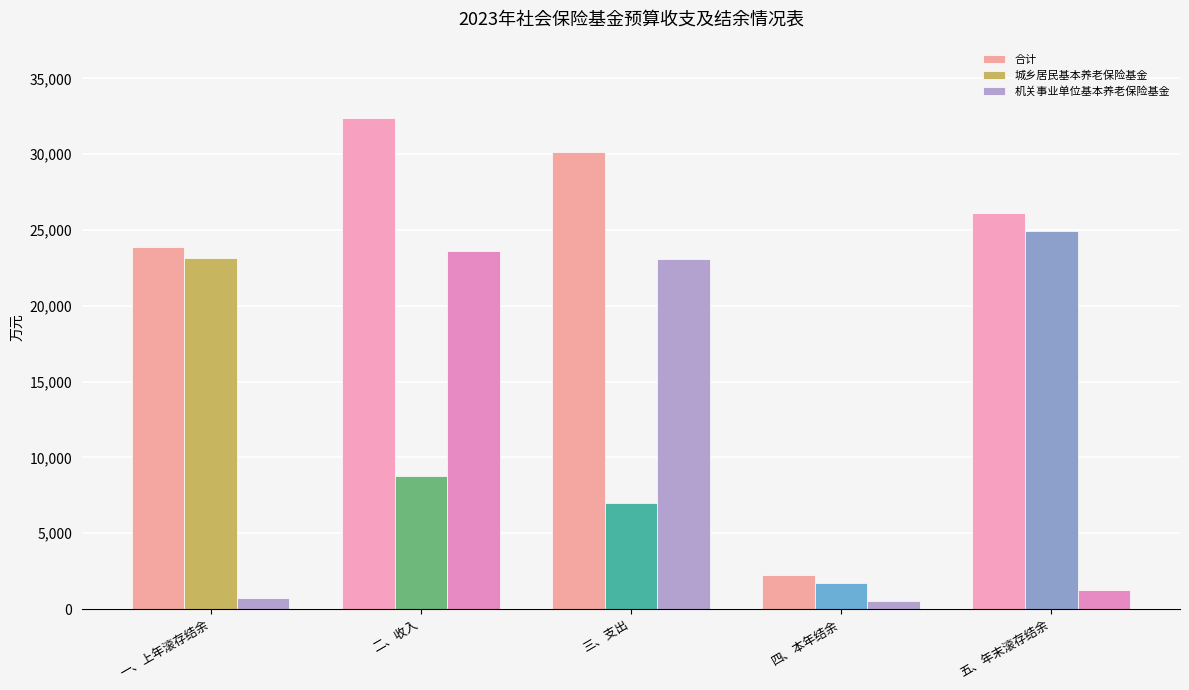

What is the spread (max minus min) of values at 一、上年滚存结余?

23177.9